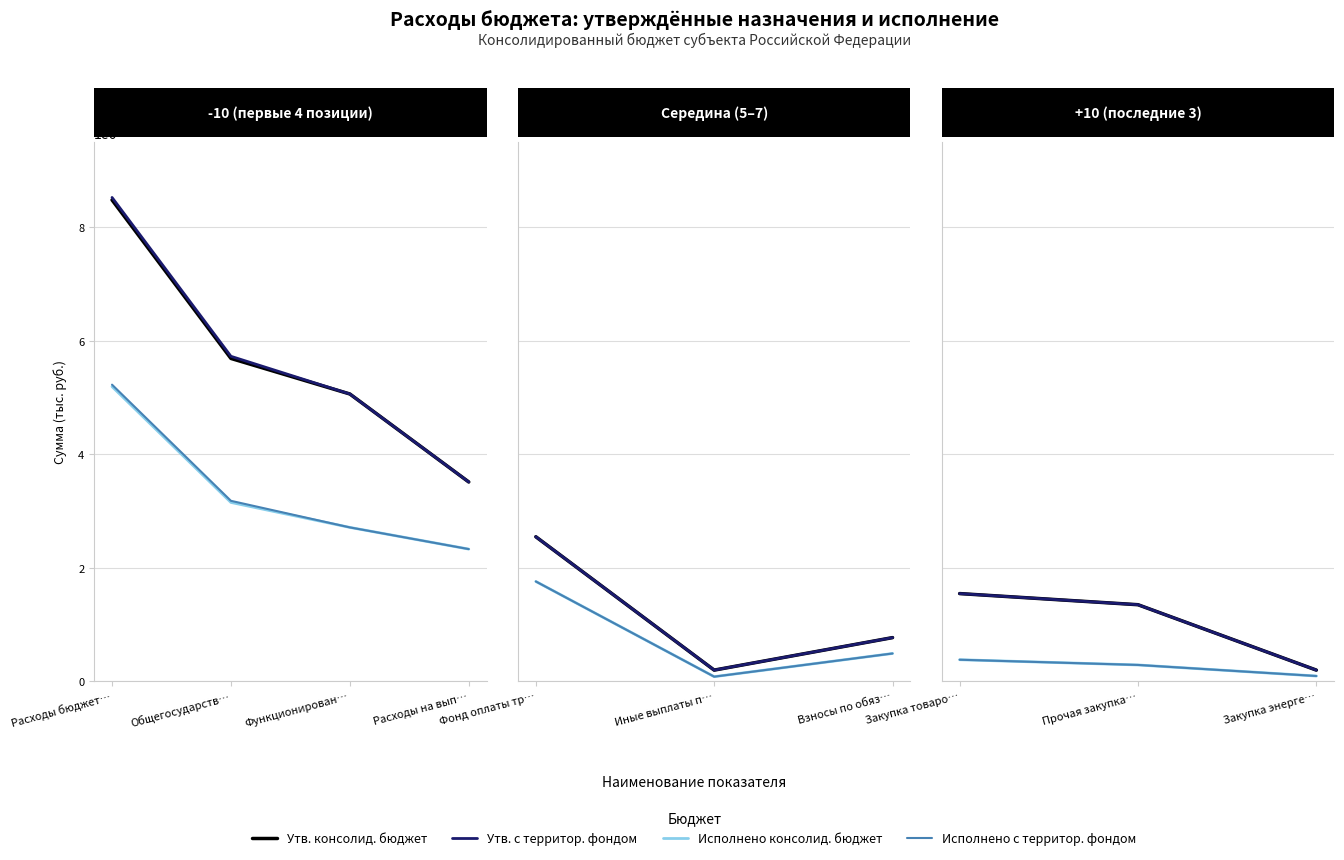

Does the chart display data point markers on the line(s)?

No